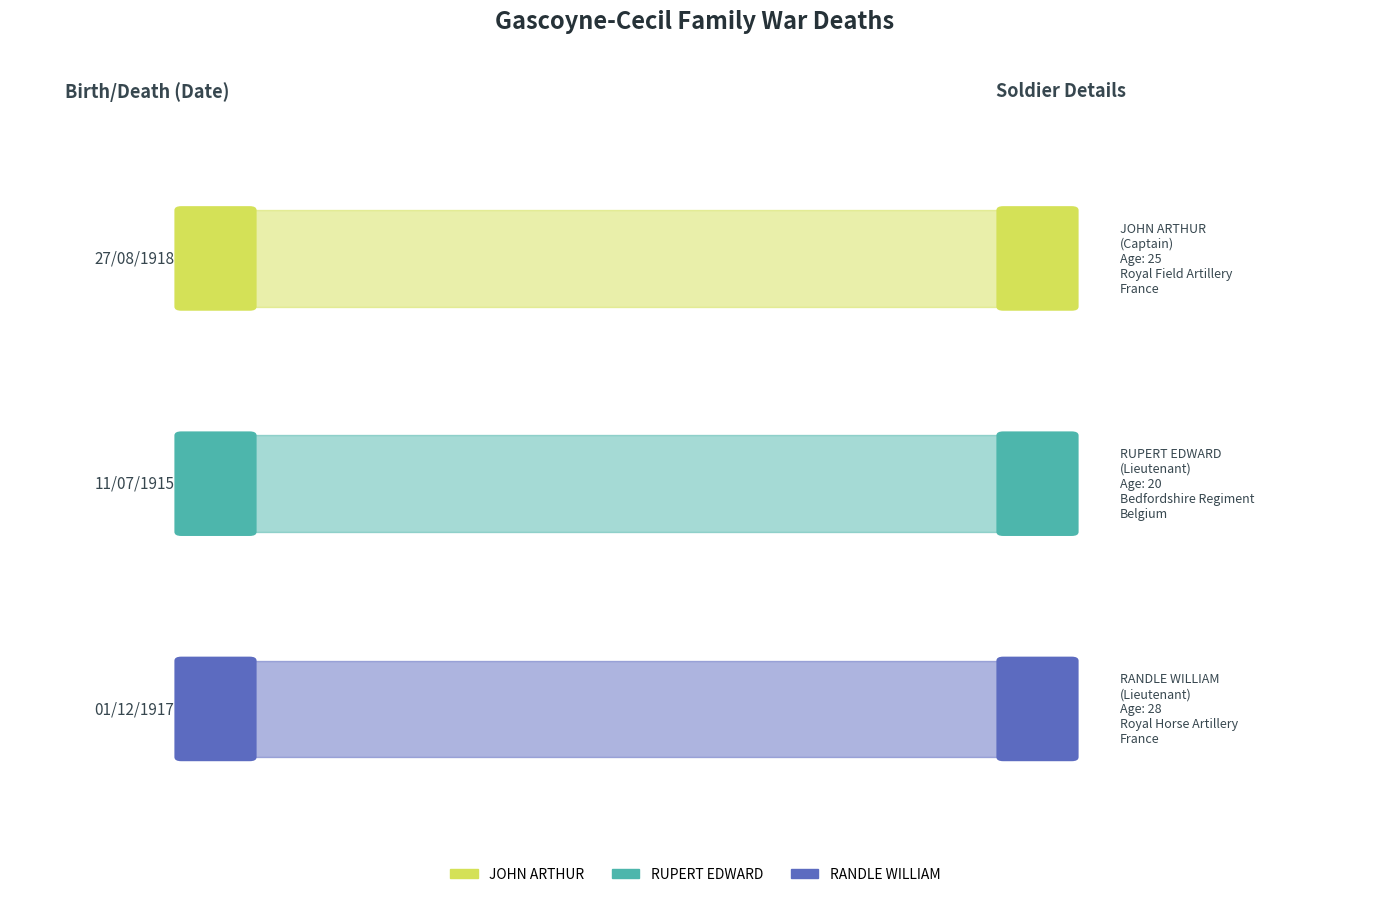

Reading left to right, what are all the values shown in this chart?

27/08/1918=25	11/07/1915=20	01/12/1917=28